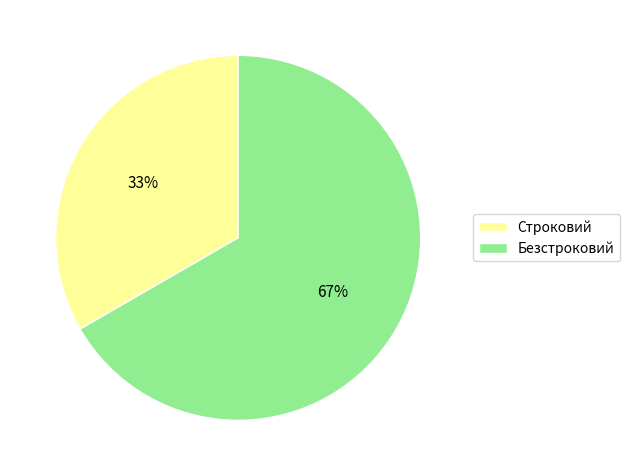

Between Безстроковий and Строковий, which is larger?

Безстроковий